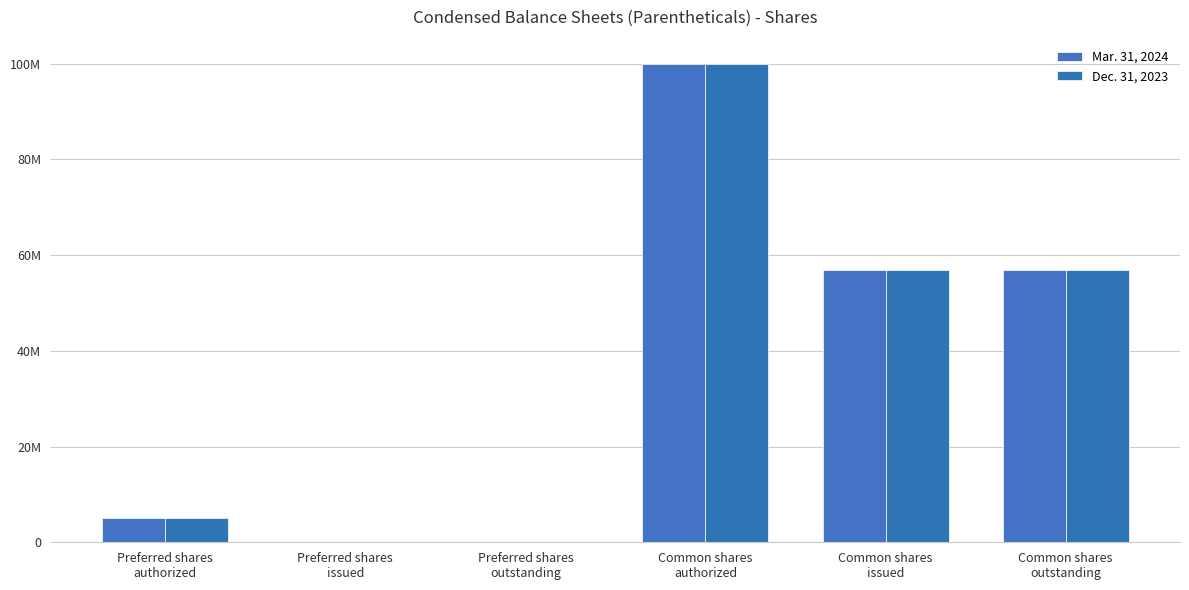

What position from the right is Common shares
outstanding?

1